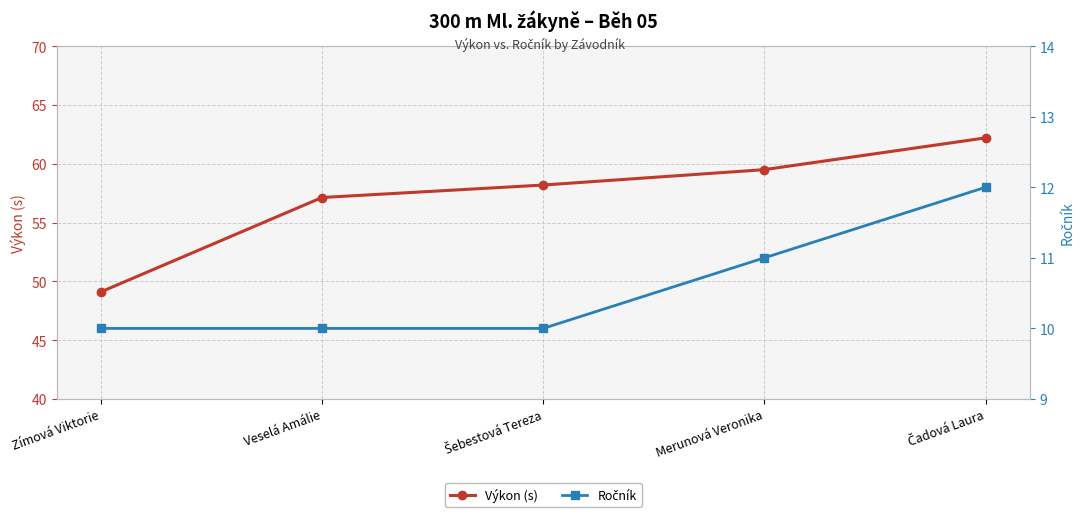

Where is Ročník nearest to the value 11?

Merunová Veronika